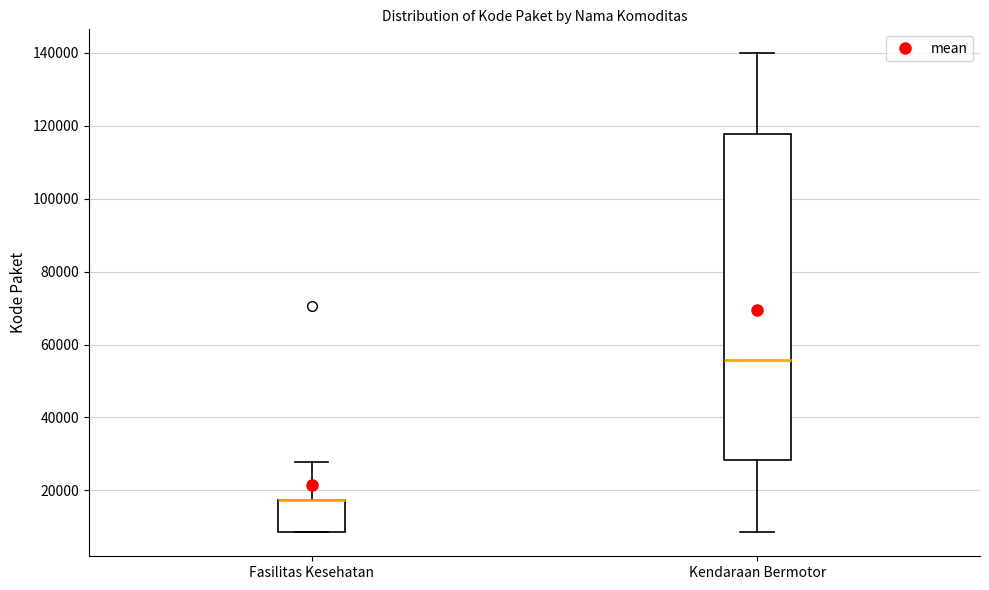

Where does the upper whisker of the box for Fasilitas Kesehatan end on the y-axis? The values are not printed on the chart, so give them approximately, as read against the axis.

28000